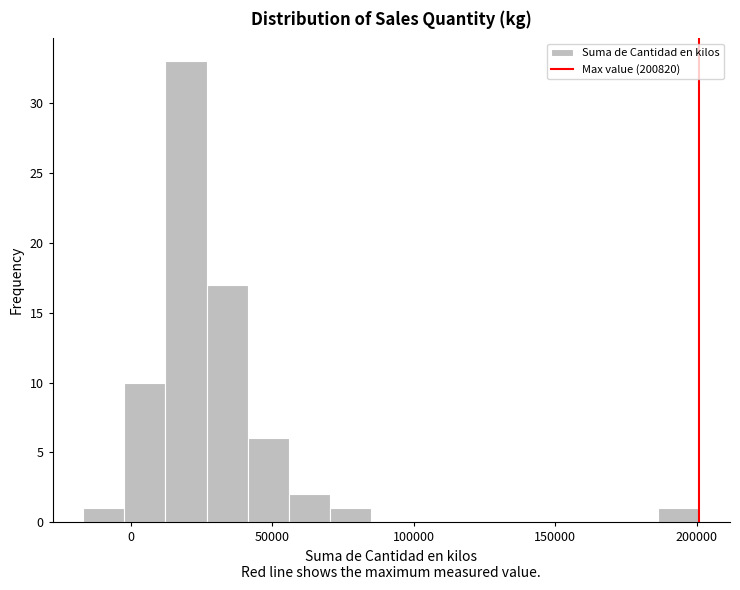

Around what value on the x-axis is the tallest bar? Give the approximate position of its centre, as read against the axis.

20000